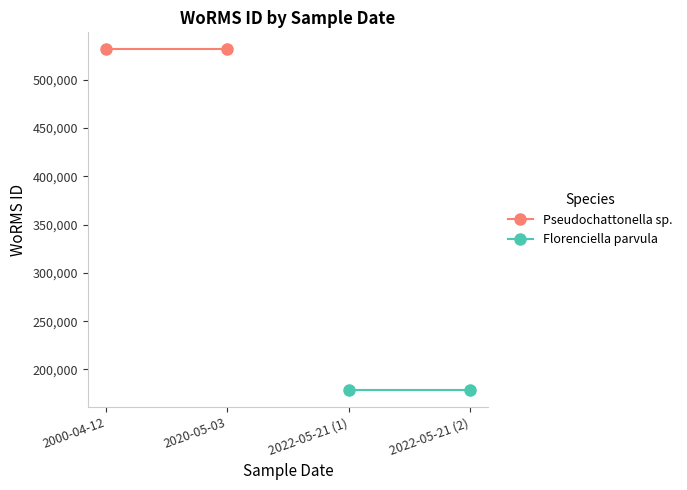

How many data points does each series have?

2